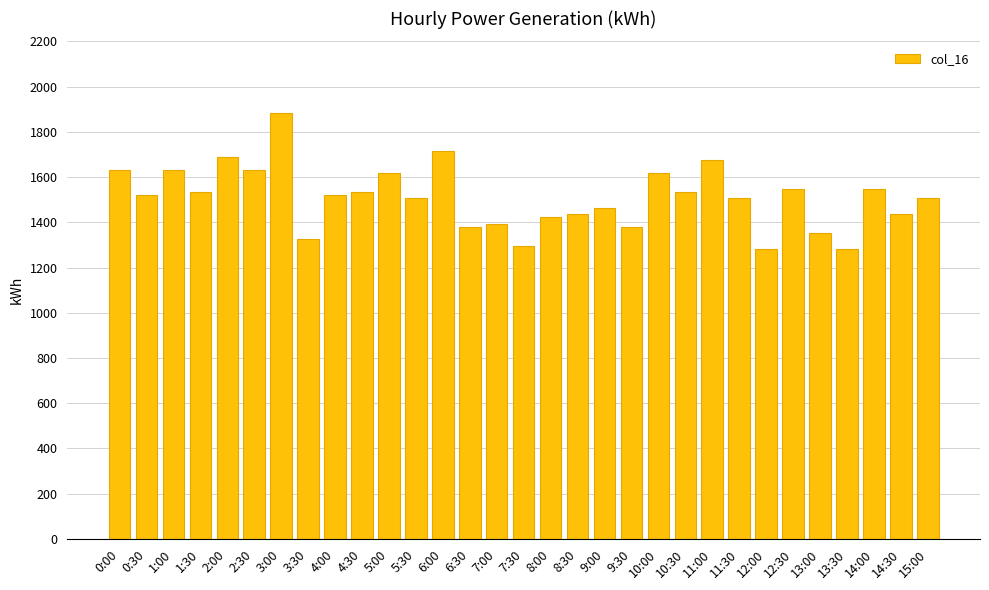

What is the difference between the maximum and minimum values?

602